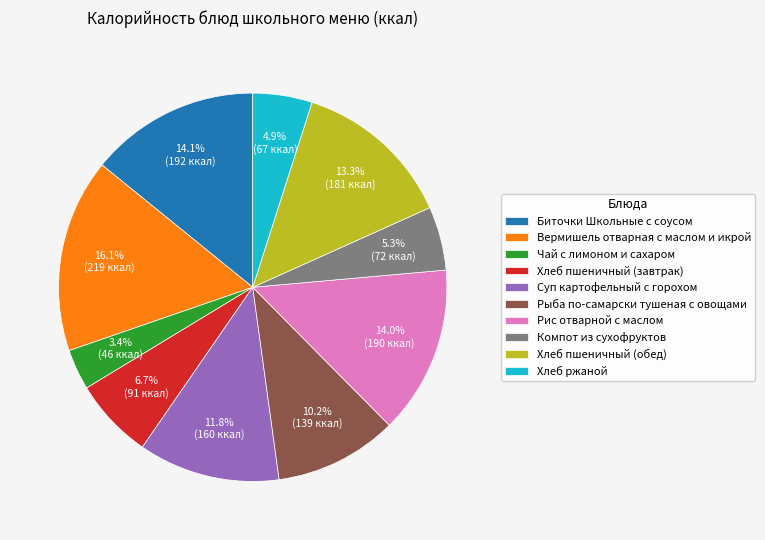

What portion of the pie excludes Биточки Школьные с соусом?

85.9%